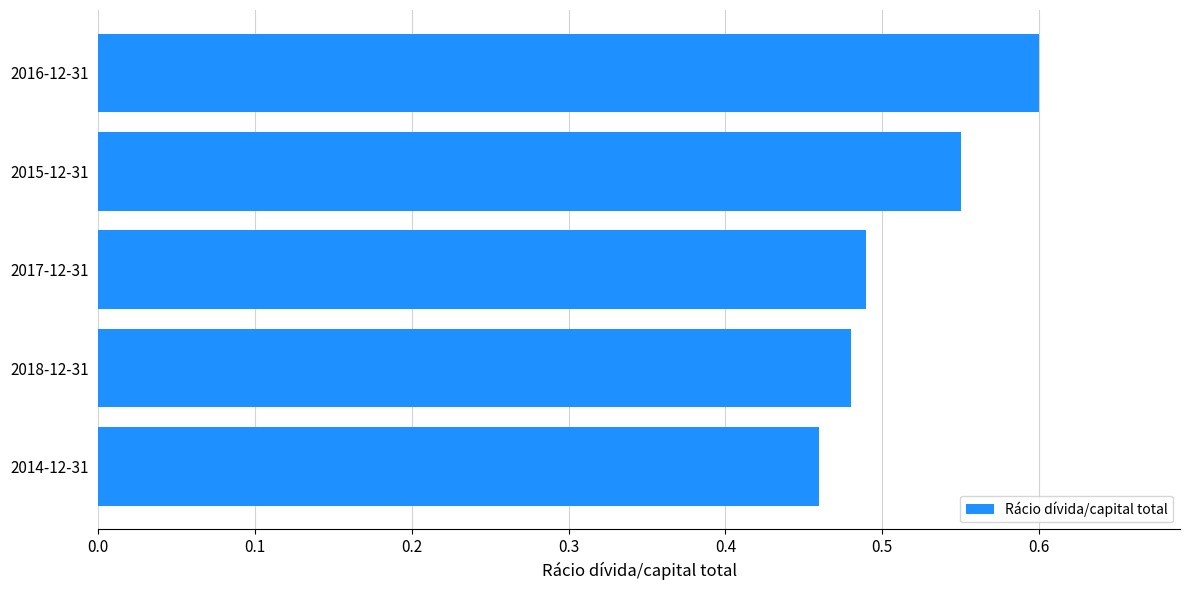

Is it true that the value at 2018-12-31 is 0.2?

False